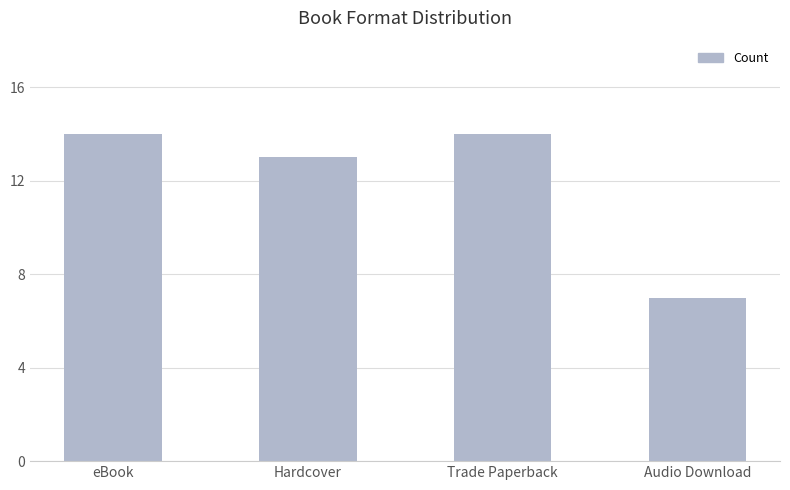

How many values are between 13 and 14?

3